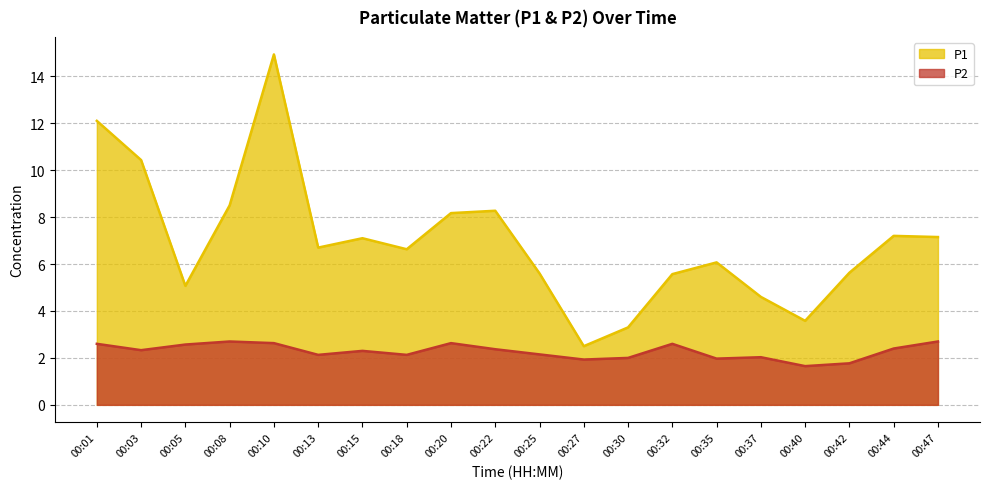

True or false: P2 and P1 cross at least once.

False